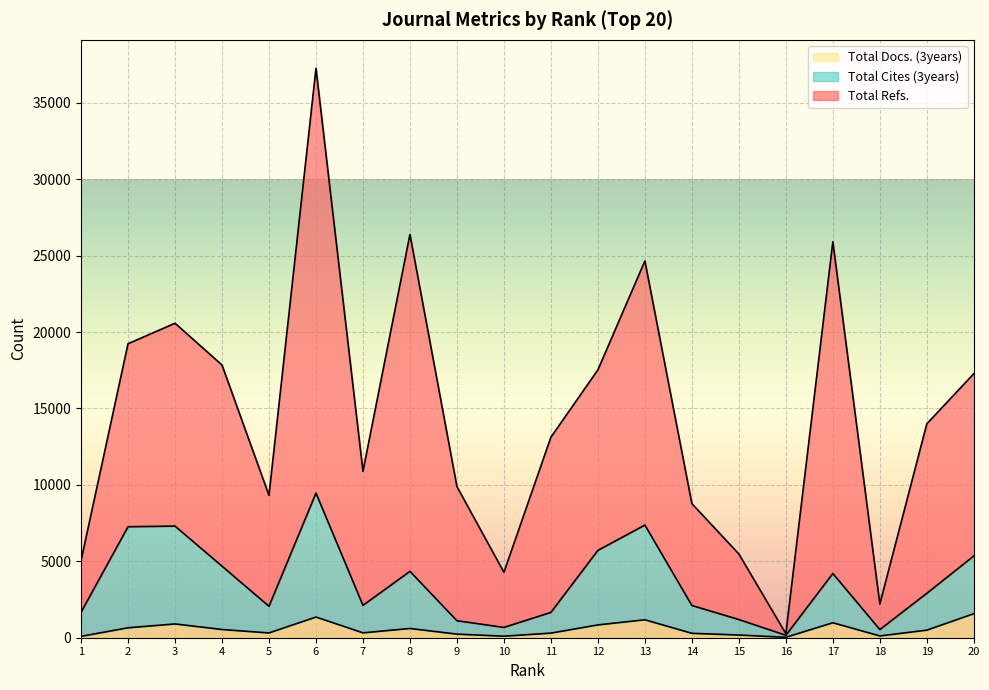

At which category does Total Refs. reach its first local peak?

3